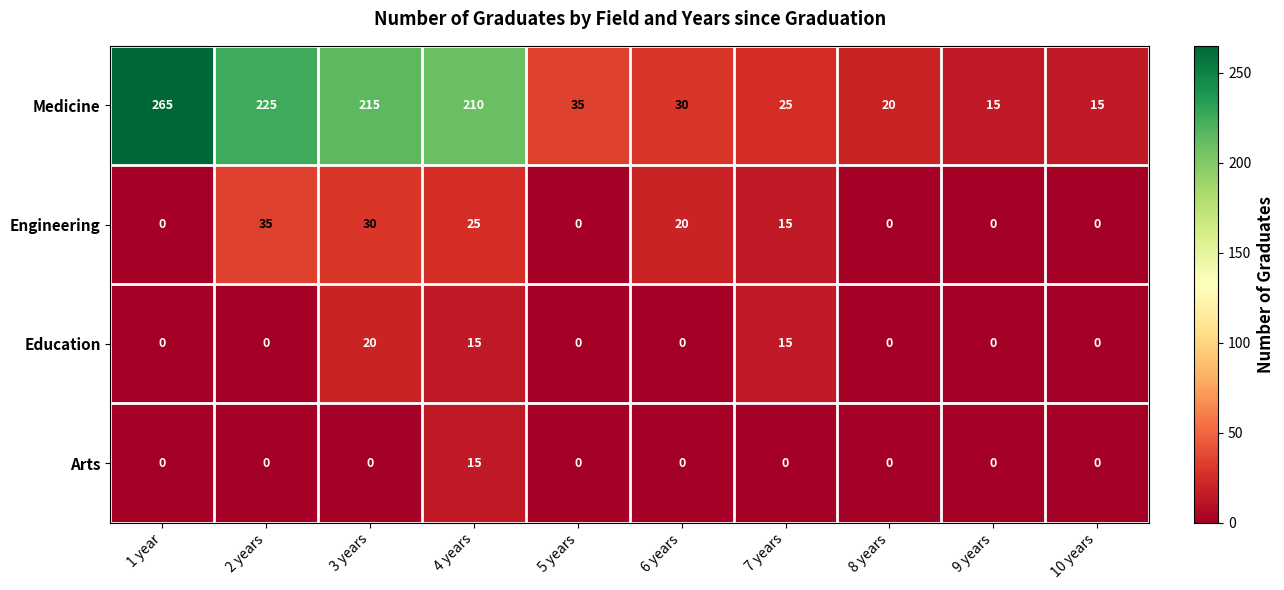

True or false: Arts has a value of -5 at 10 years.

False